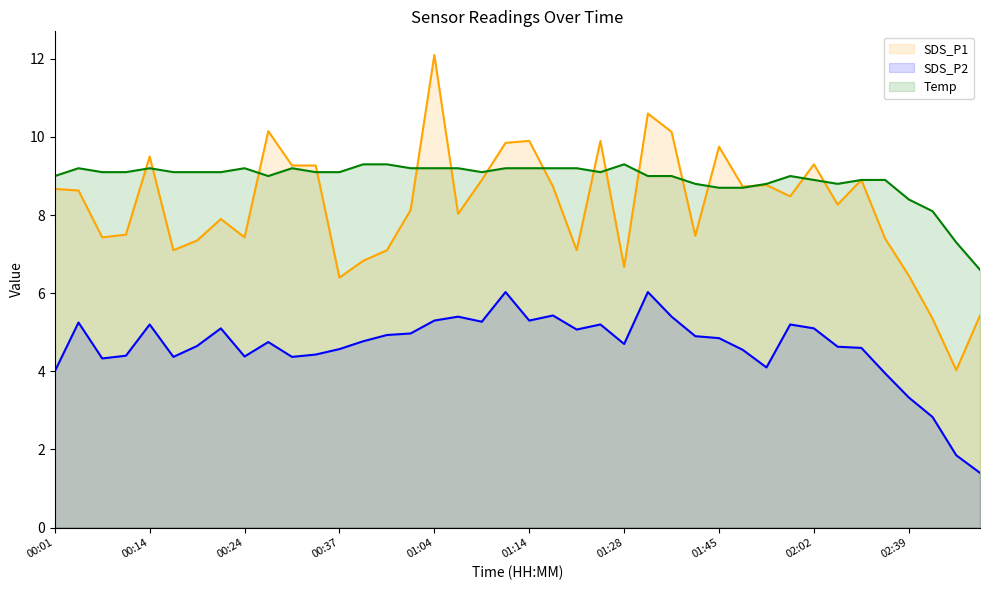

At how many categories does at least one series exceed 3?

40